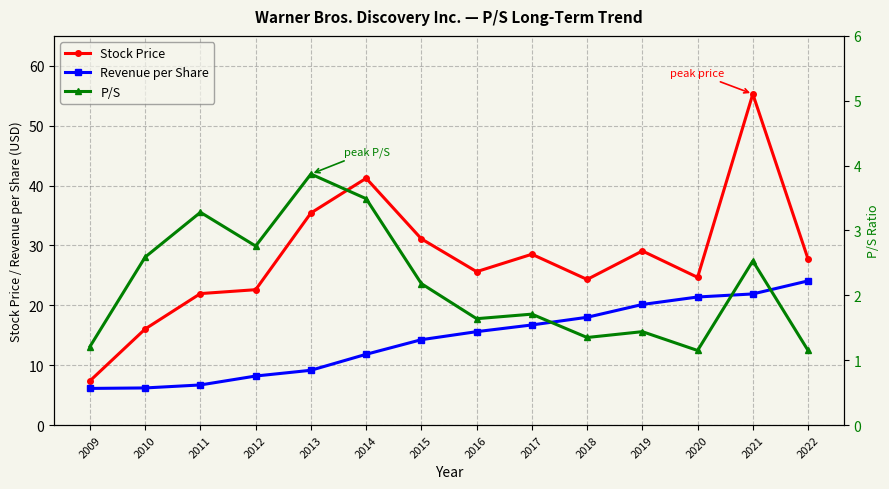

The Stock Price series shows 60.3 at 2014. True or false?

False